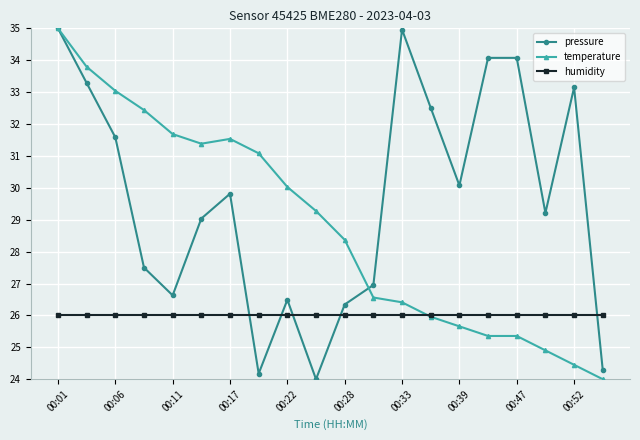

What is the value of the pressure point at the 4th from the left?

27.5